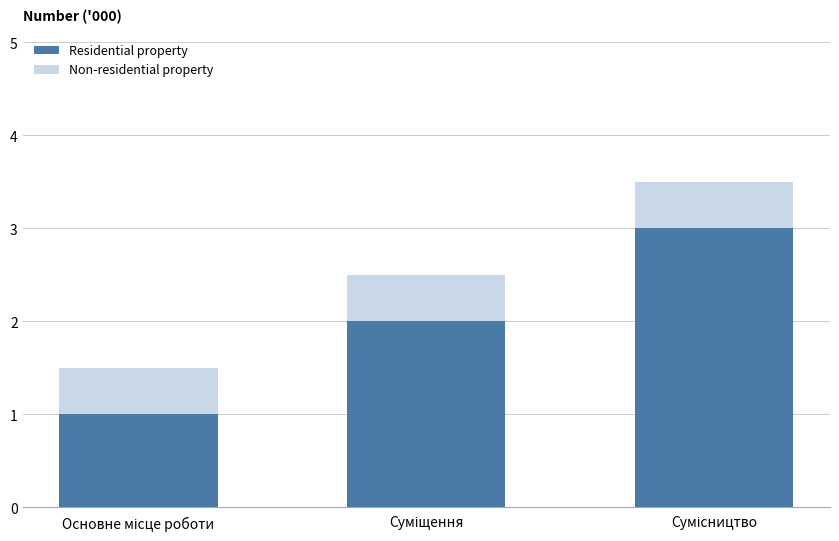

At which category is the sum across all series the highest?

Сумісництво